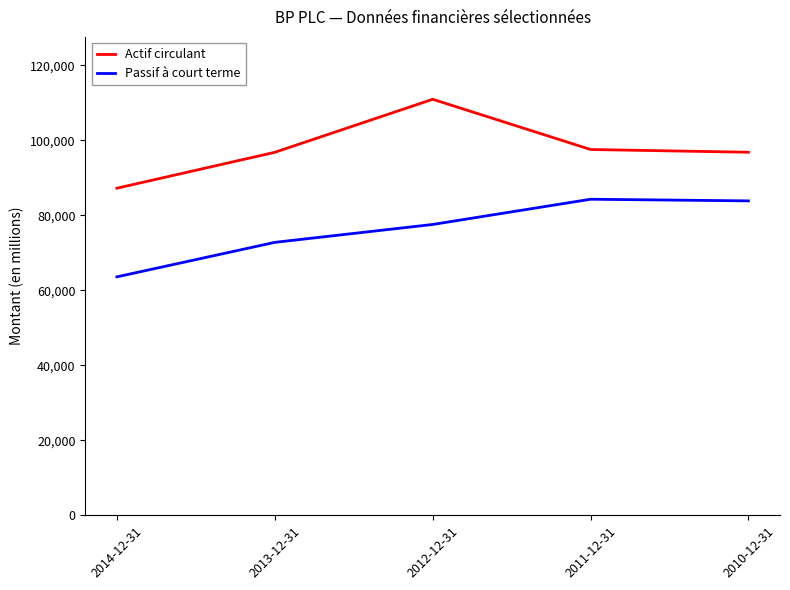

At which category is the sum across all series the highest?

2012-12-31